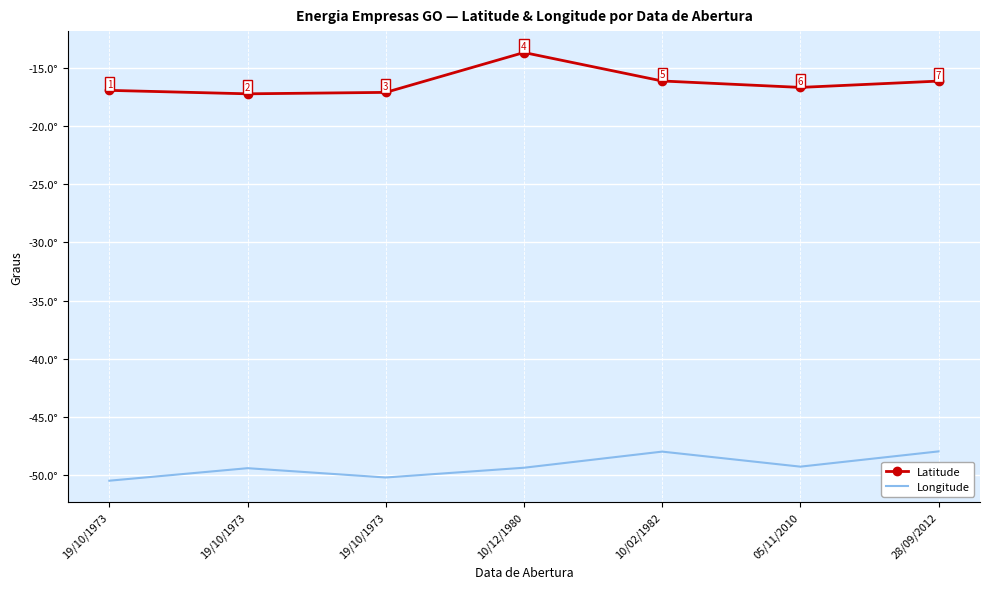

What are all the series names shown in the legend?

Latitude, Longitude